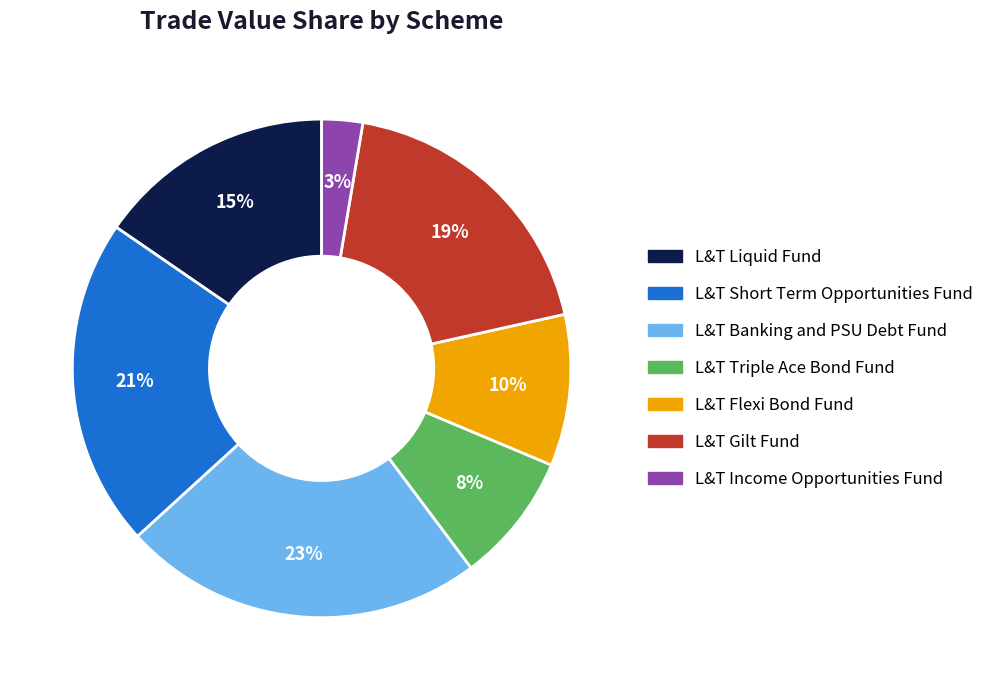

What percentage is the L&T Banking and PSU Debt Fund slice, to the nearest percent?

23%